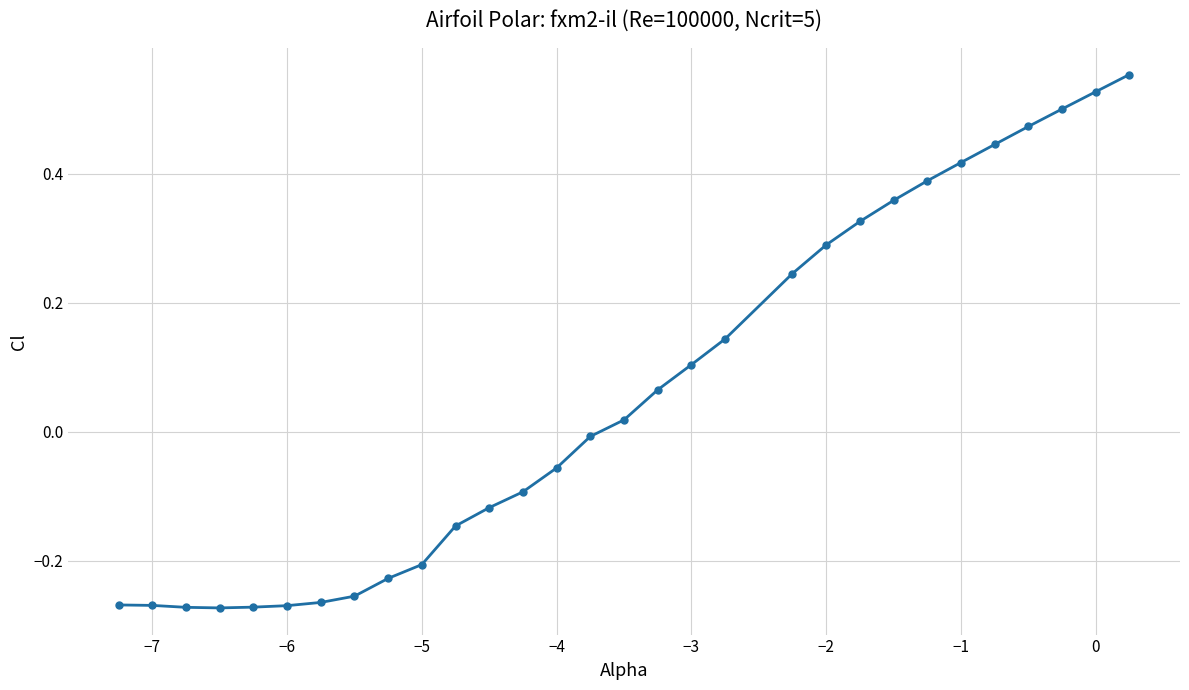

How many negative values are there?

15